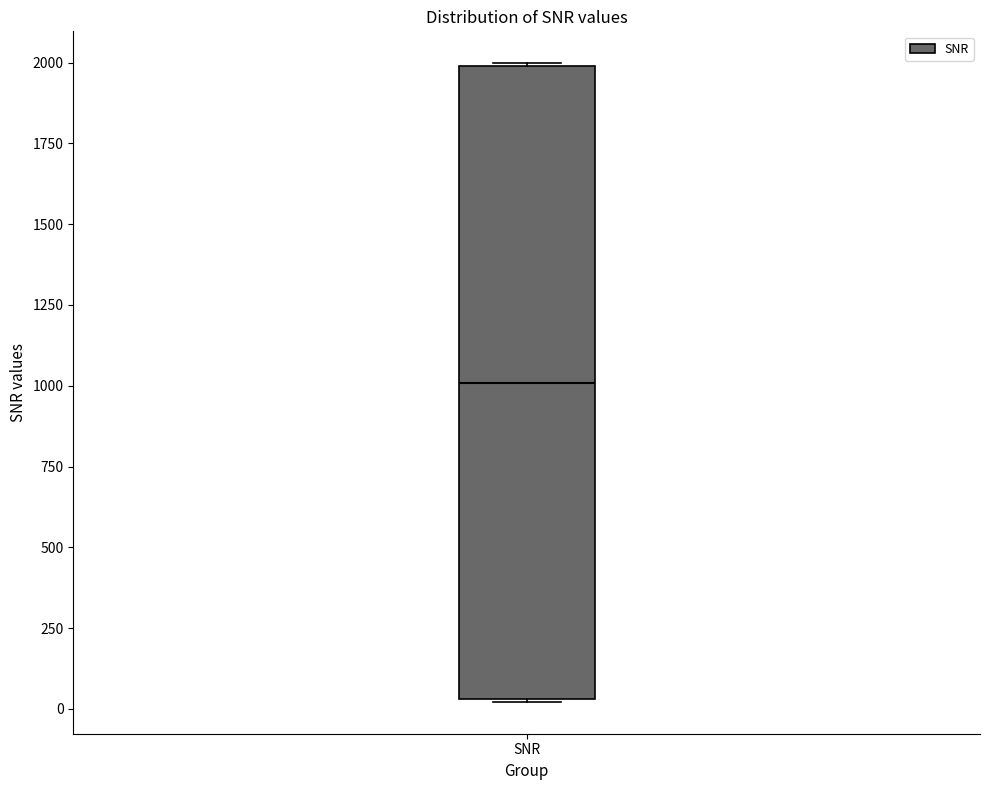

Transcribe this box plot: give where the median line is, the range the box spans, and where the two whiskers end, as read against the y-axis. The values are not printed on the chart, so give them approximately, as read against the axis.

median 1000, box 50 to 2000, whiskers 0 to 2000